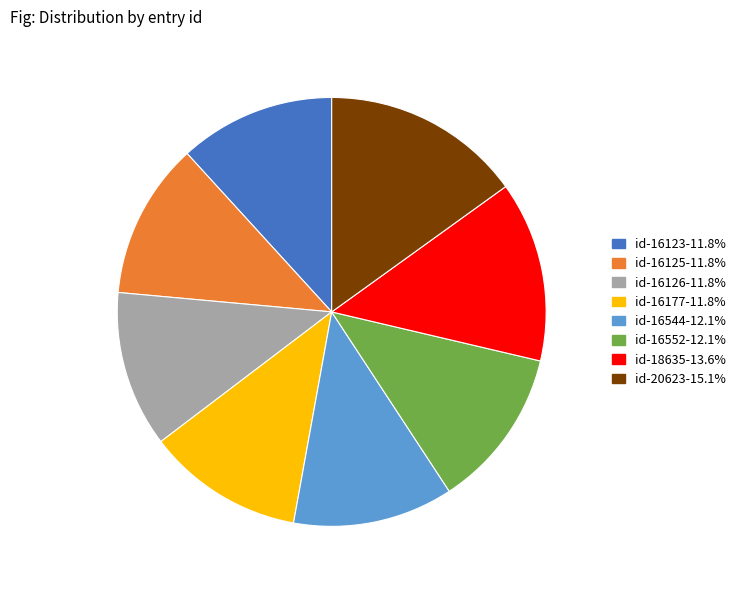

Do id-20623-15.1% and id-18635-13.6% together represent more than half of the pie?

No